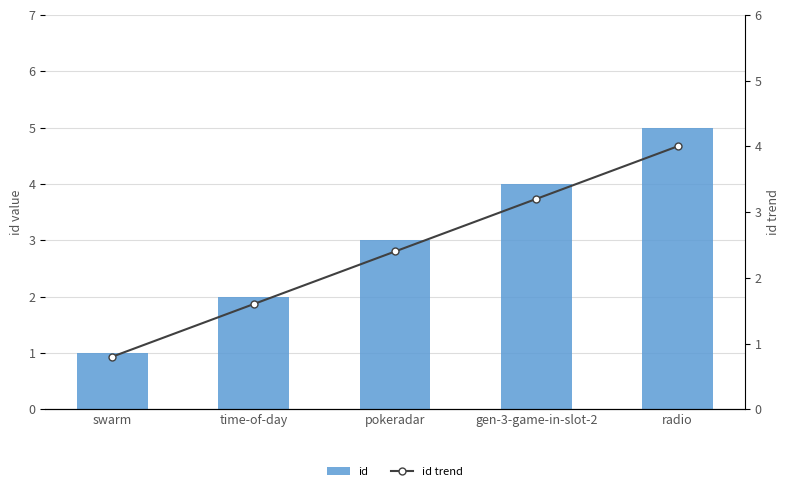

At which category is the sum across all series the highest?

radio